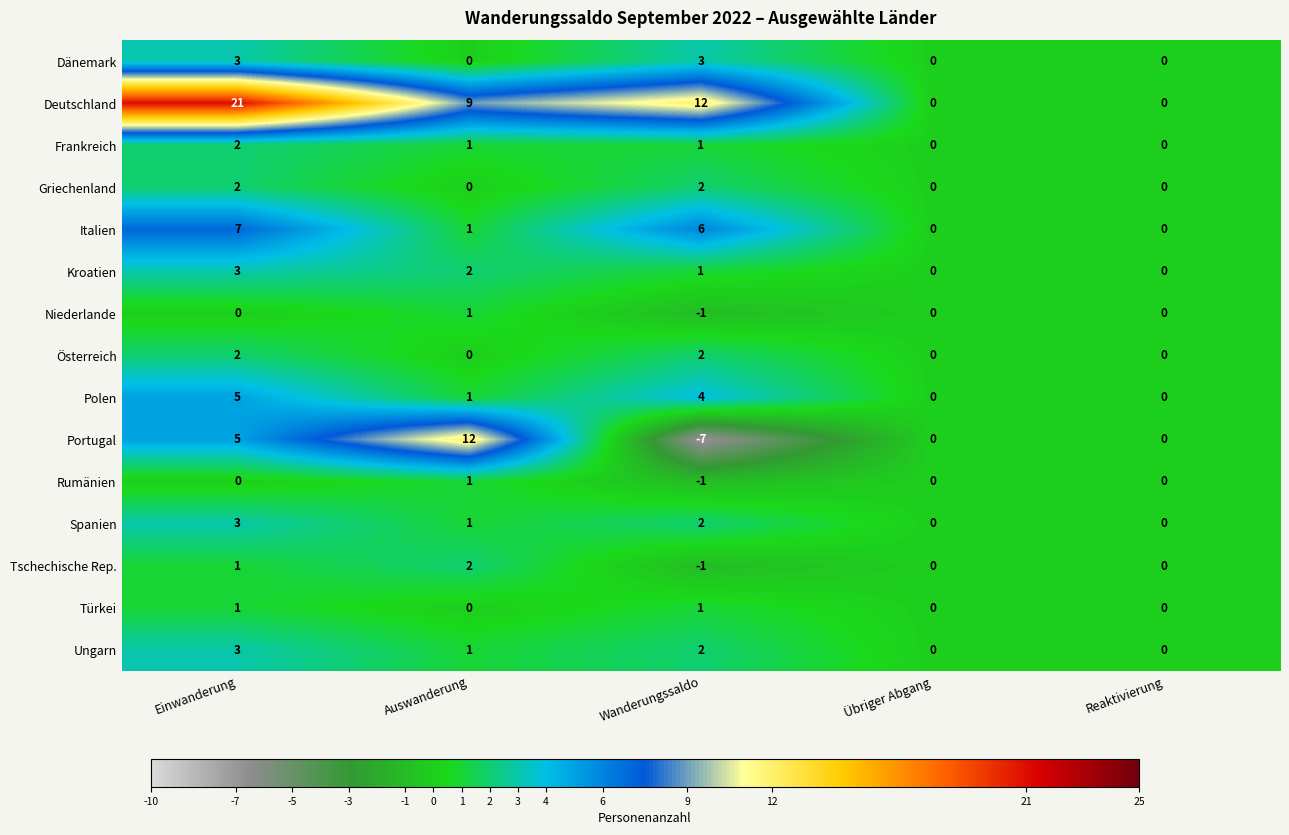

How many Portugal values are between 0 and 5?

3